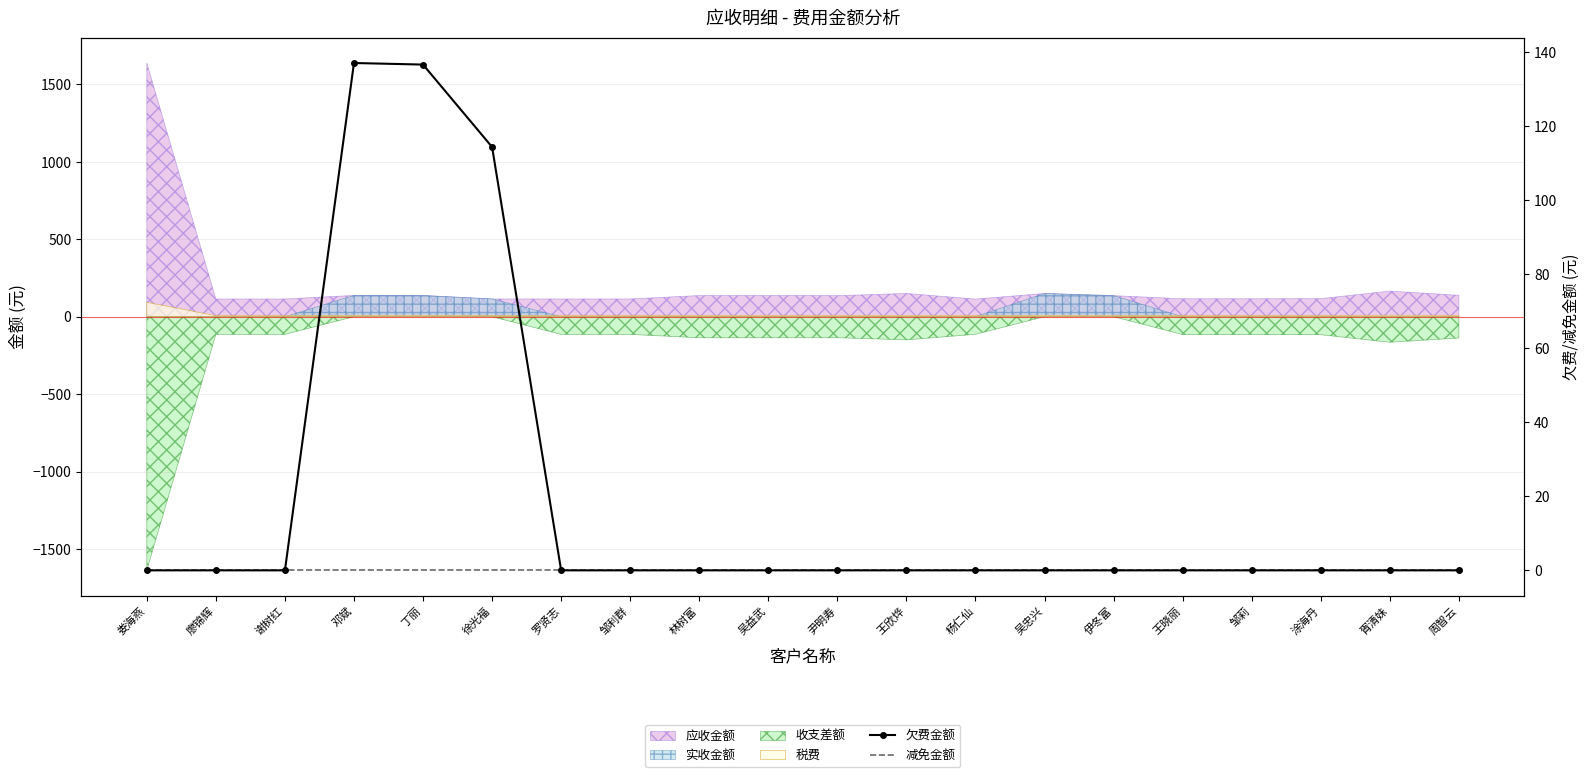

Which has a higher value, 林树富 or 伊冬富?

林树富